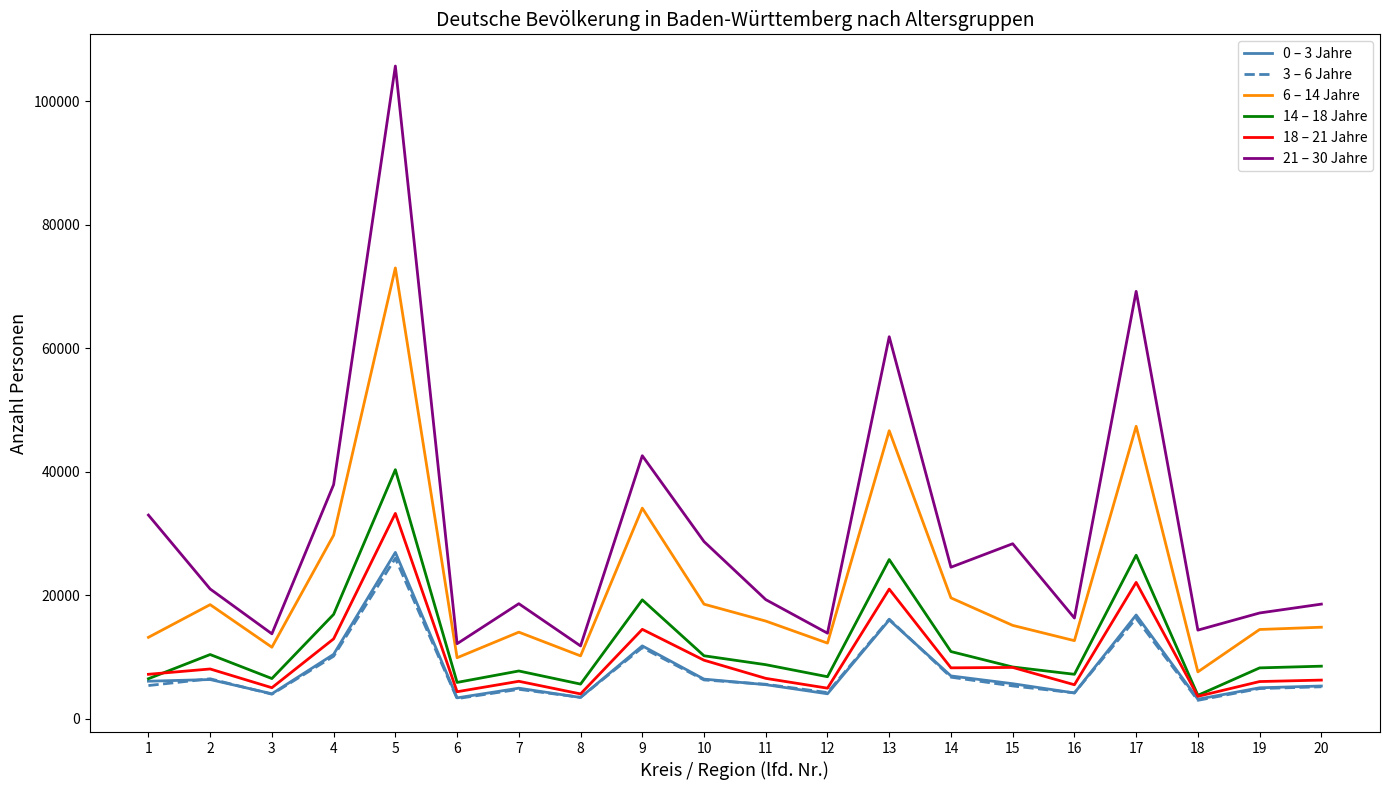

At which category is the sum across all series the highest?

5